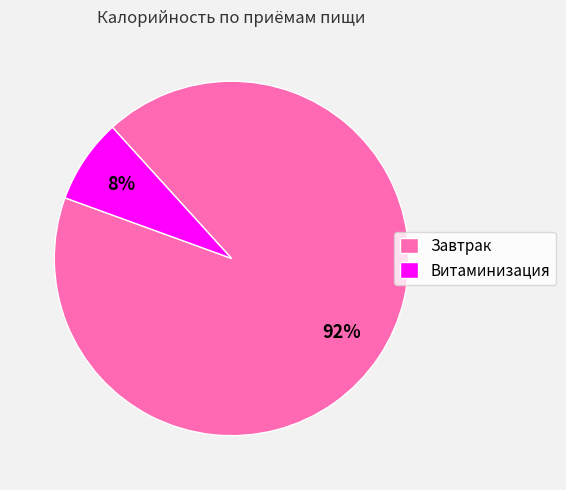

To the nearest percent, what portion does Завтрак represent?

92%